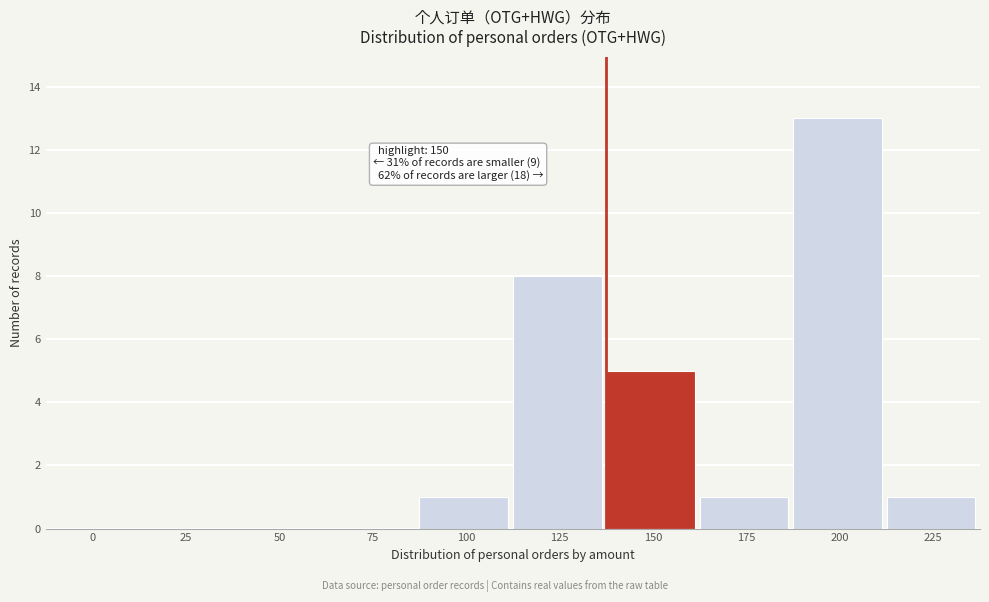

Reading left to right, transcribe all the data shown in this chart.

0=0	25=0	50=0	75=0	100=1	125=8	150=5	175=1	200=13	225=1